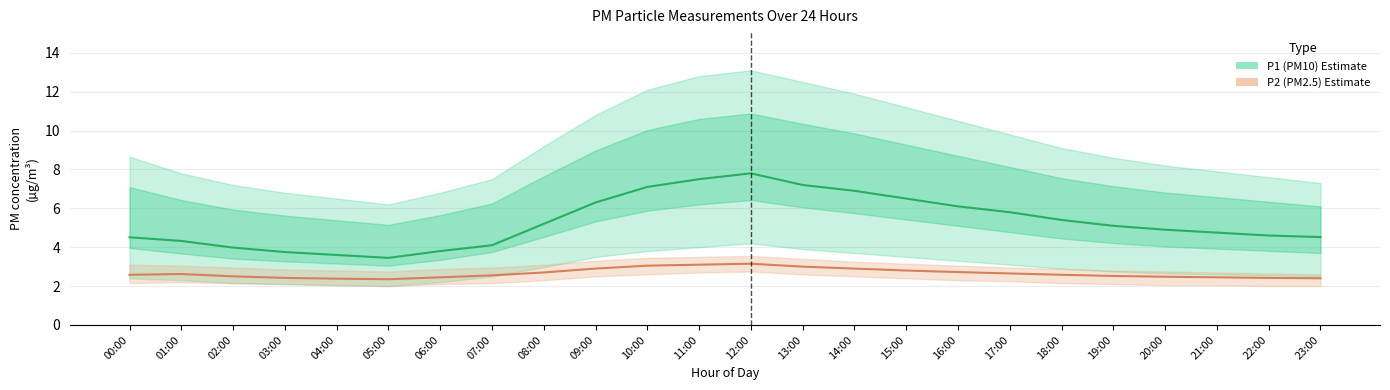

What is the label of the 7th point from the left?

06:00